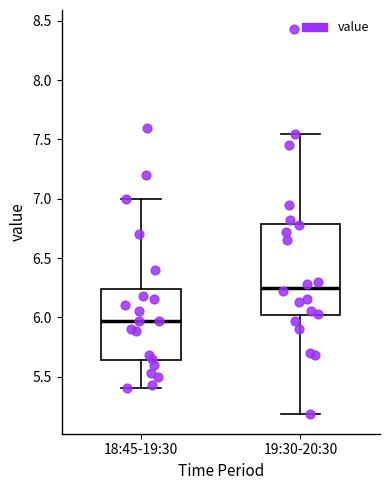

Reading left to right, transcribe this box plot: for each box, give where its median line is, the range the box spans, and where its two whiskers end, as read against the y-axis. The values are not printed on the chart, so give them approximately, as read against the axis.

18:45-19:30: median 5.95, box 5.65 to 6.25, whiskers 5.40 to 7.00
19:30-20:30: median 6.25, box 6.00 to 6.80, whiskers 5.20 to 7.55